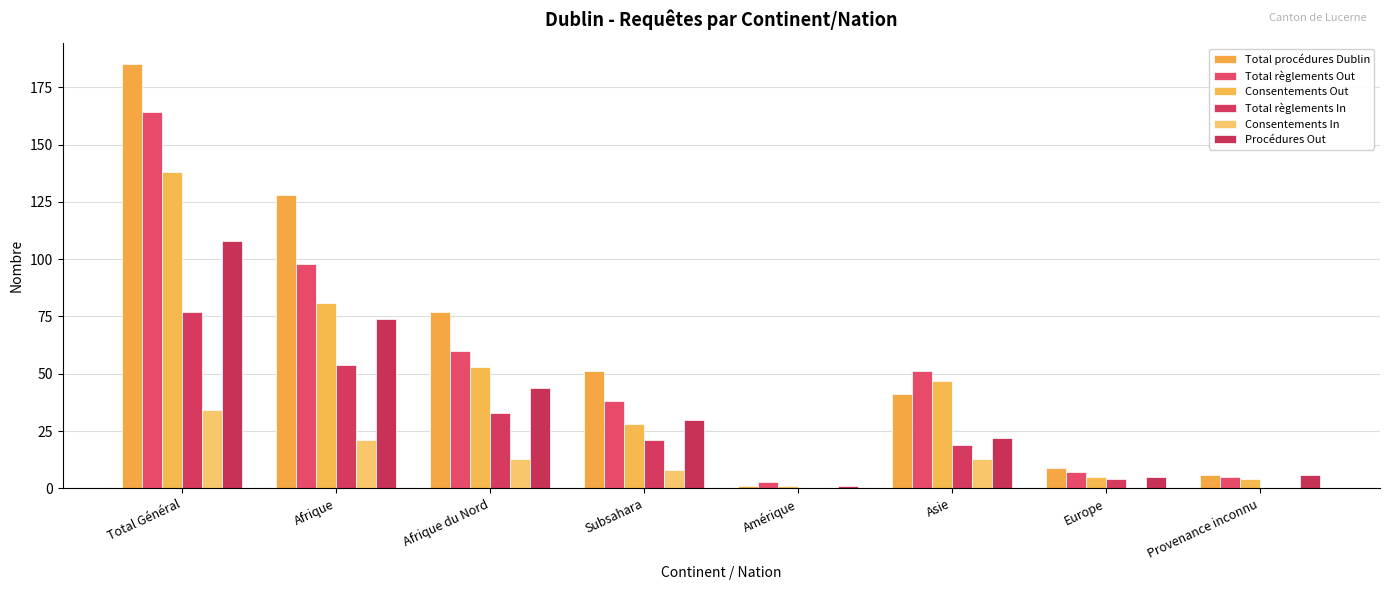

Are the bars horizontal?

No